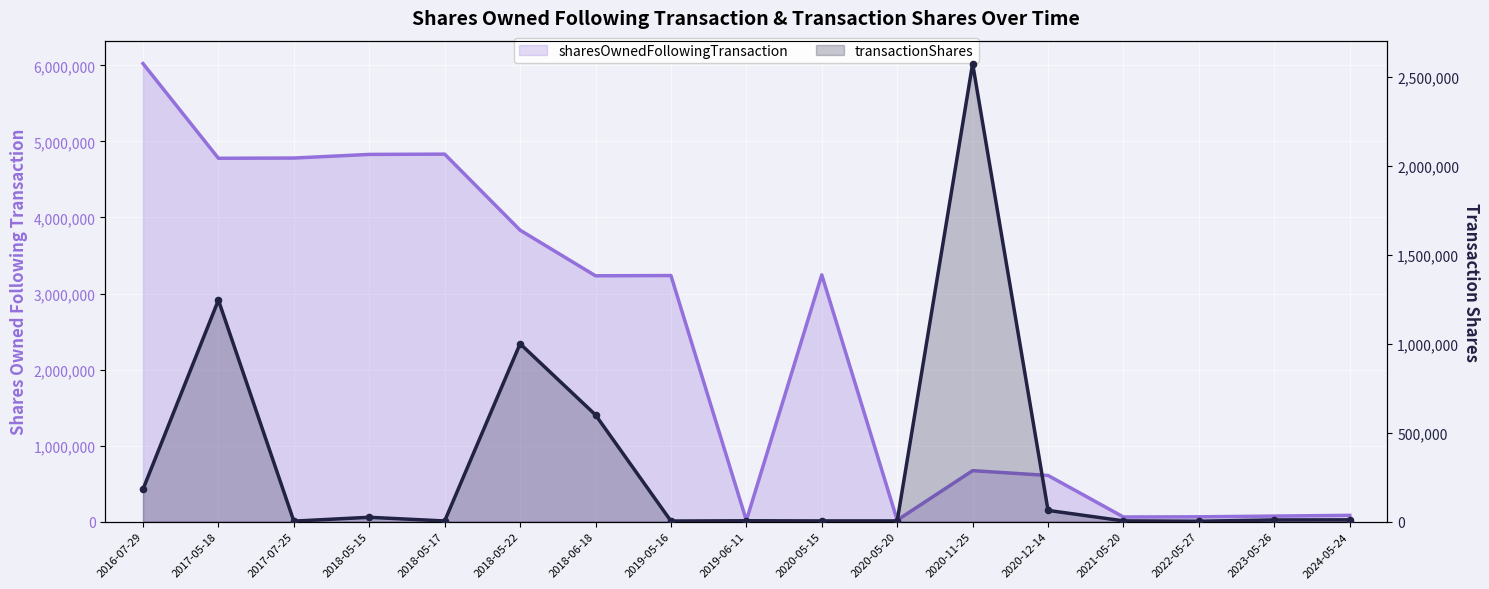

Which series reaches the maximum Y coordinate?

sharesOwnedFollowingTransaction